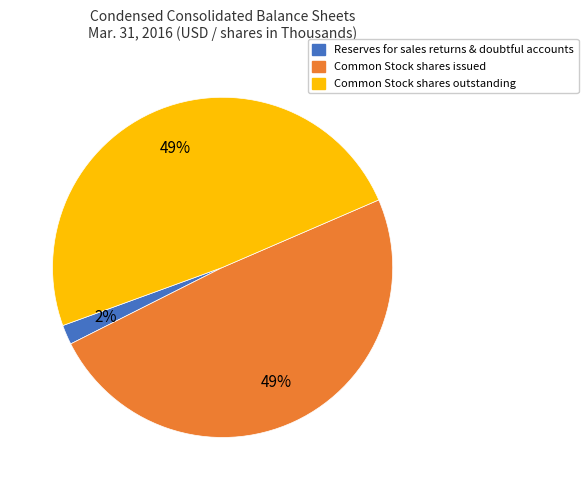

To the nearest percent, what is the average slice percentage?

33%